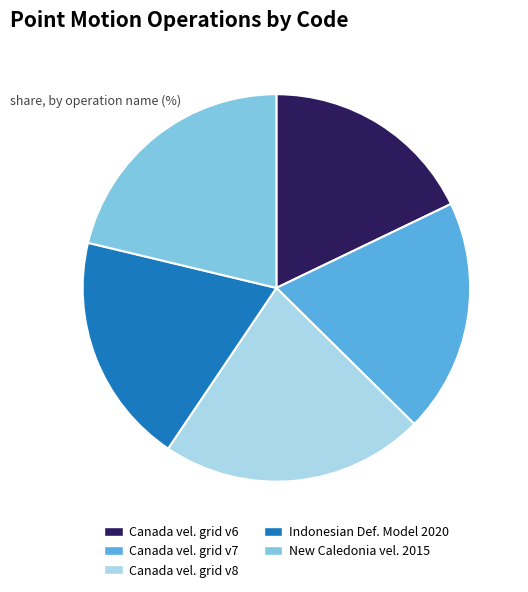

Is there a majority slice in this chart?

No